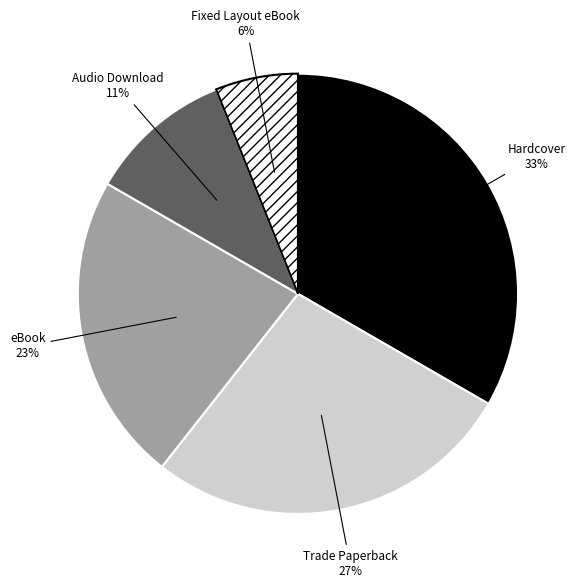

Approximately how many times larger is the value at Trade Paperback compared to Fixed Layout eBook?

4.5